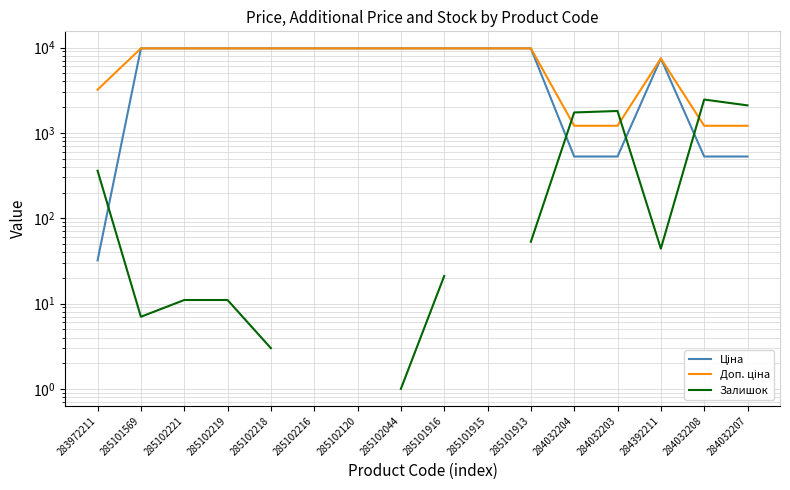

At which category does the chart reach its peak across all series?

285101569